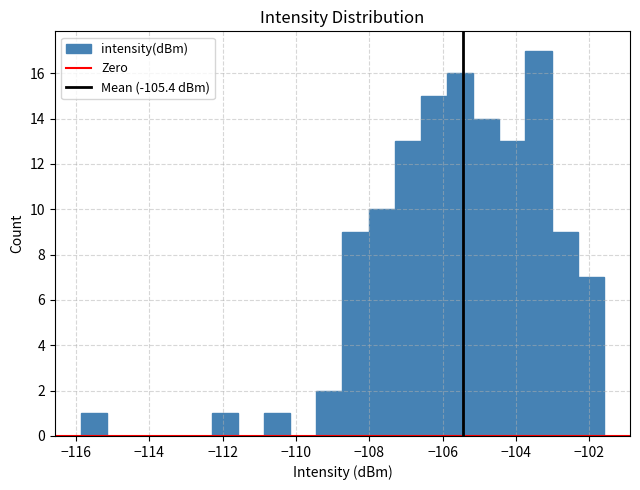

Around what value on the x-axis is the tallest bar? Give the approximate position of its centre, as read against the axis.

-103.4